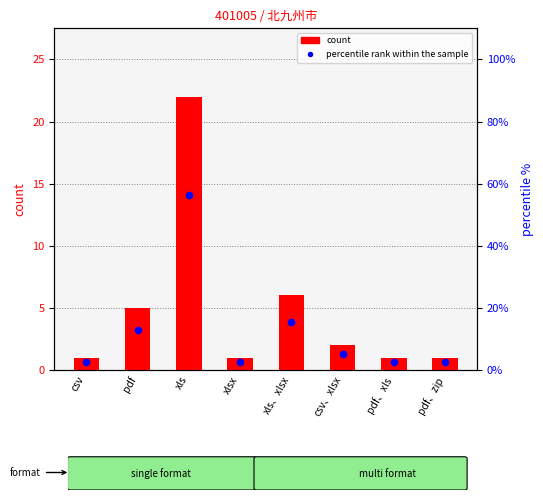

What are all the series names shown in the legend?

count, percentile rank within the sample